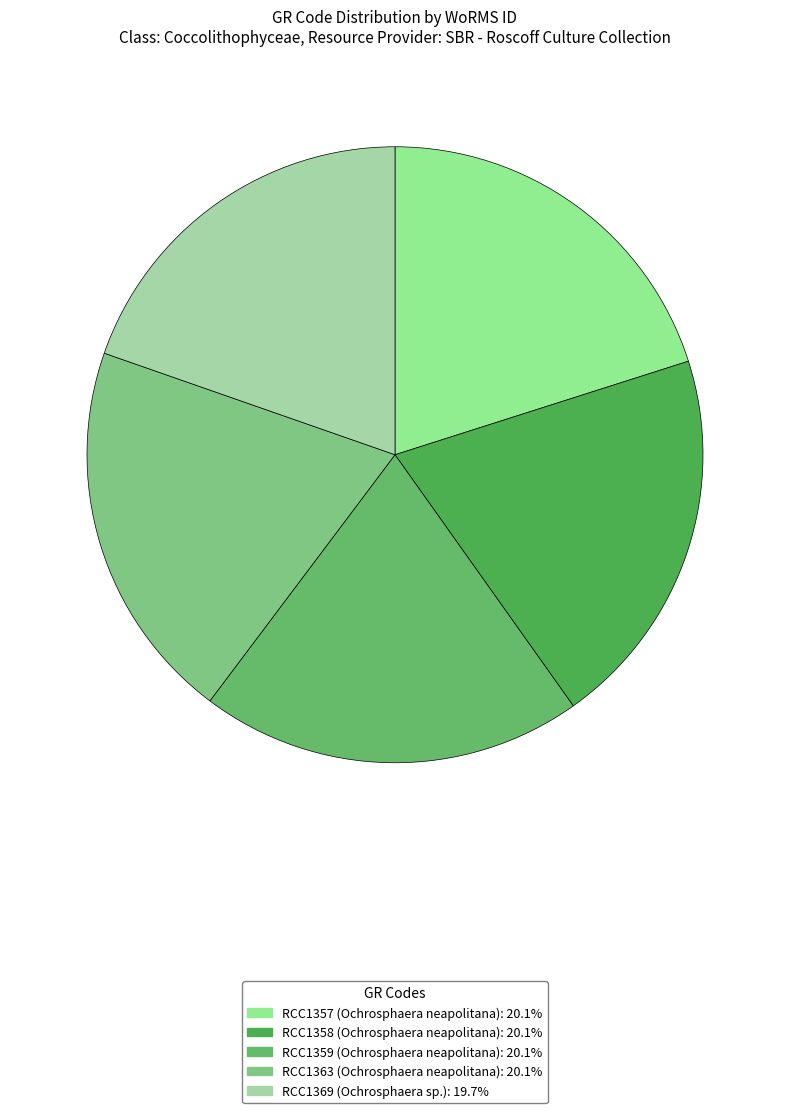

Is there any slice that represents more than half of the pie?

No